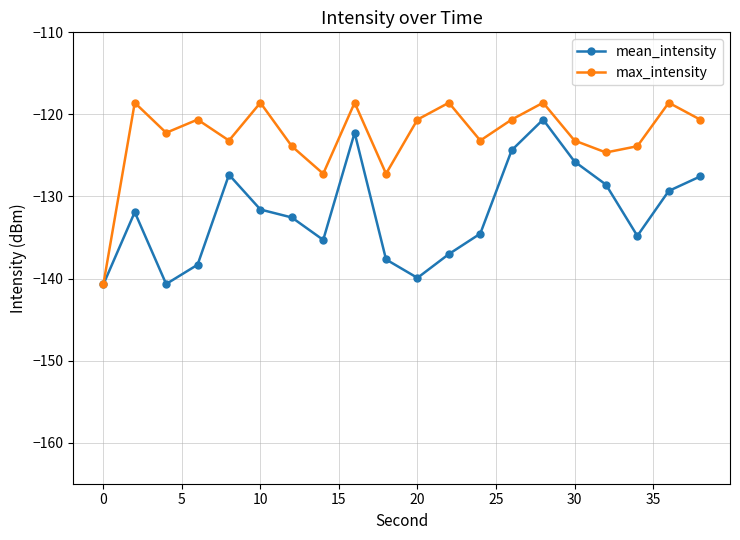

What is the minimum value shown in the chart?

-140.7